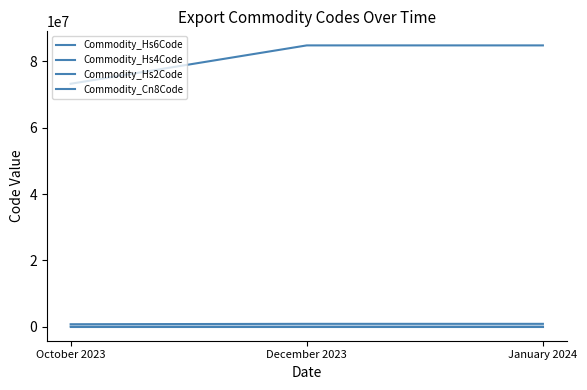

What is the smallest value displayed?

73